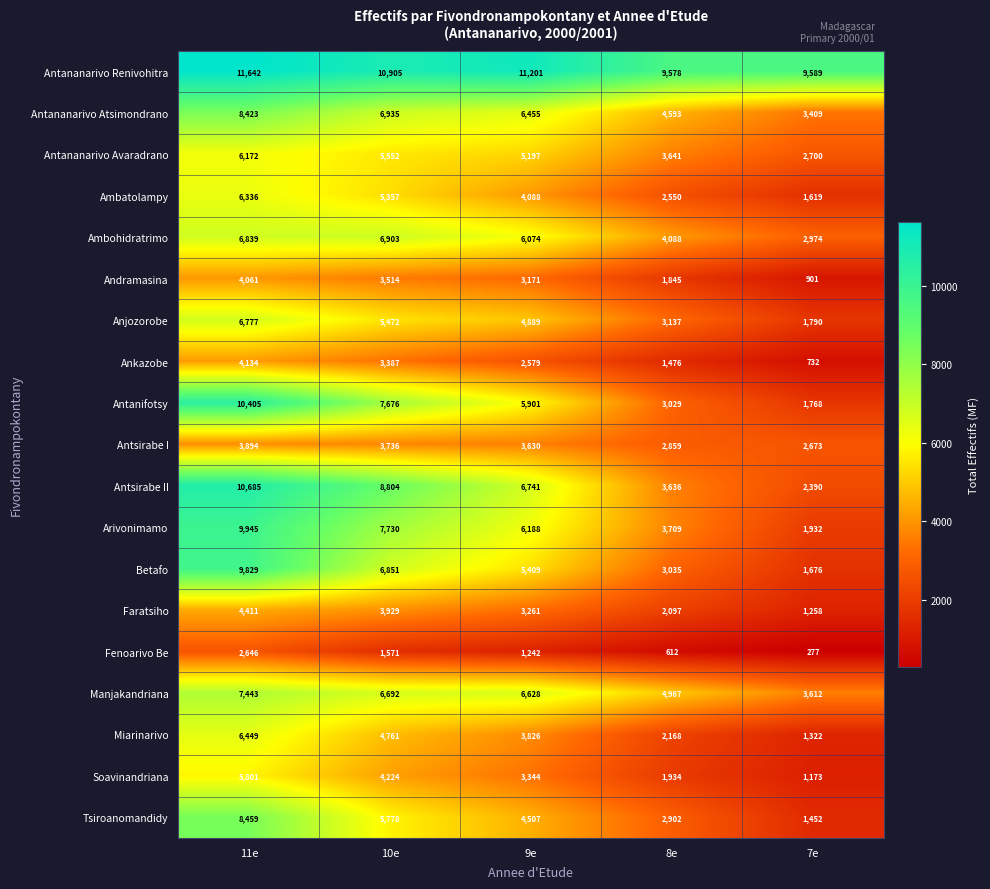

What is the sum of the Antananarivo Renivohitra values at 11e and 8e?

21220